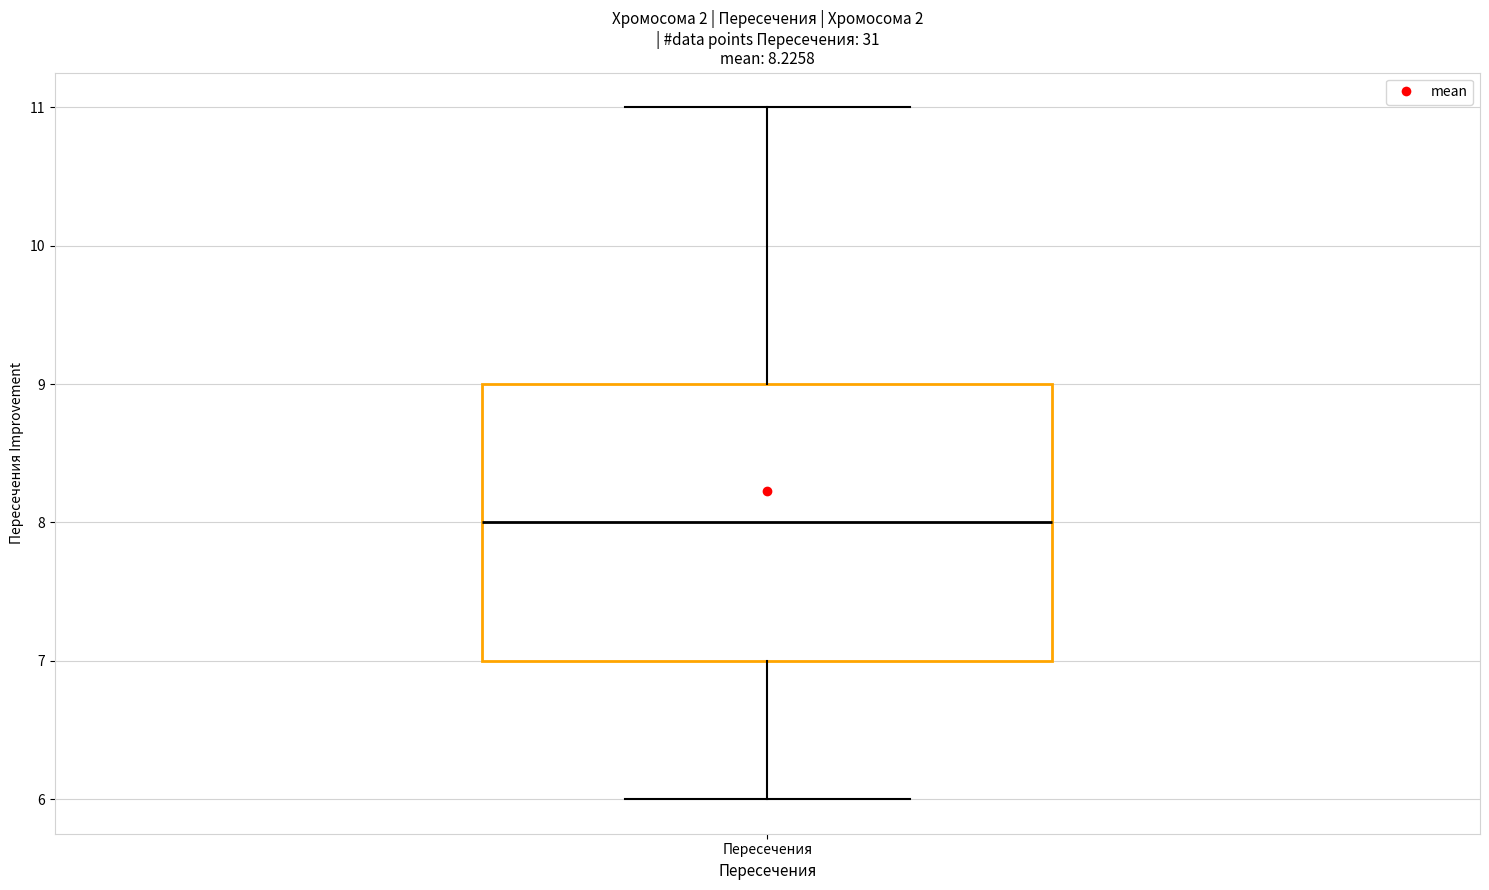

Where does the median line of the box for Пересечения sit on the y-axis? The values are not printed on the chart, so give them approximately, as read against the axis.

8